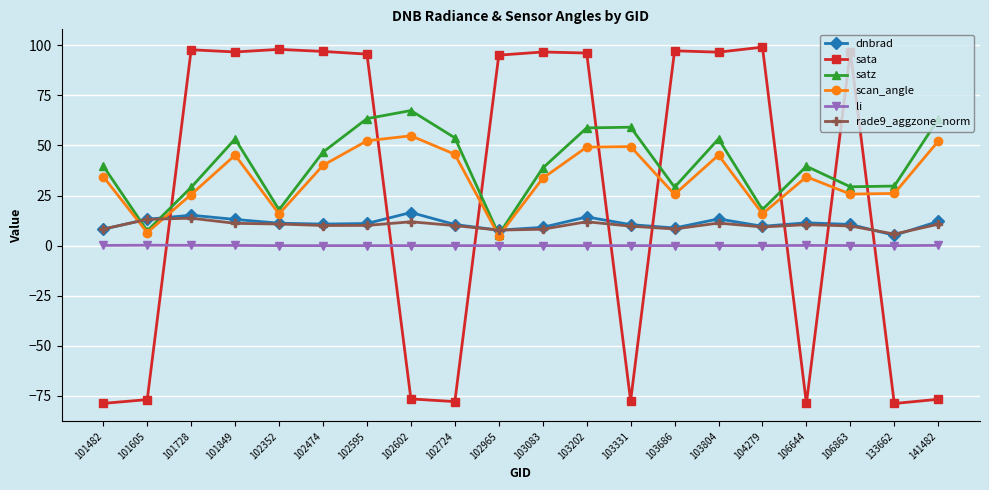

What is the minimum value for rade9_aggzone_norm?

5.8